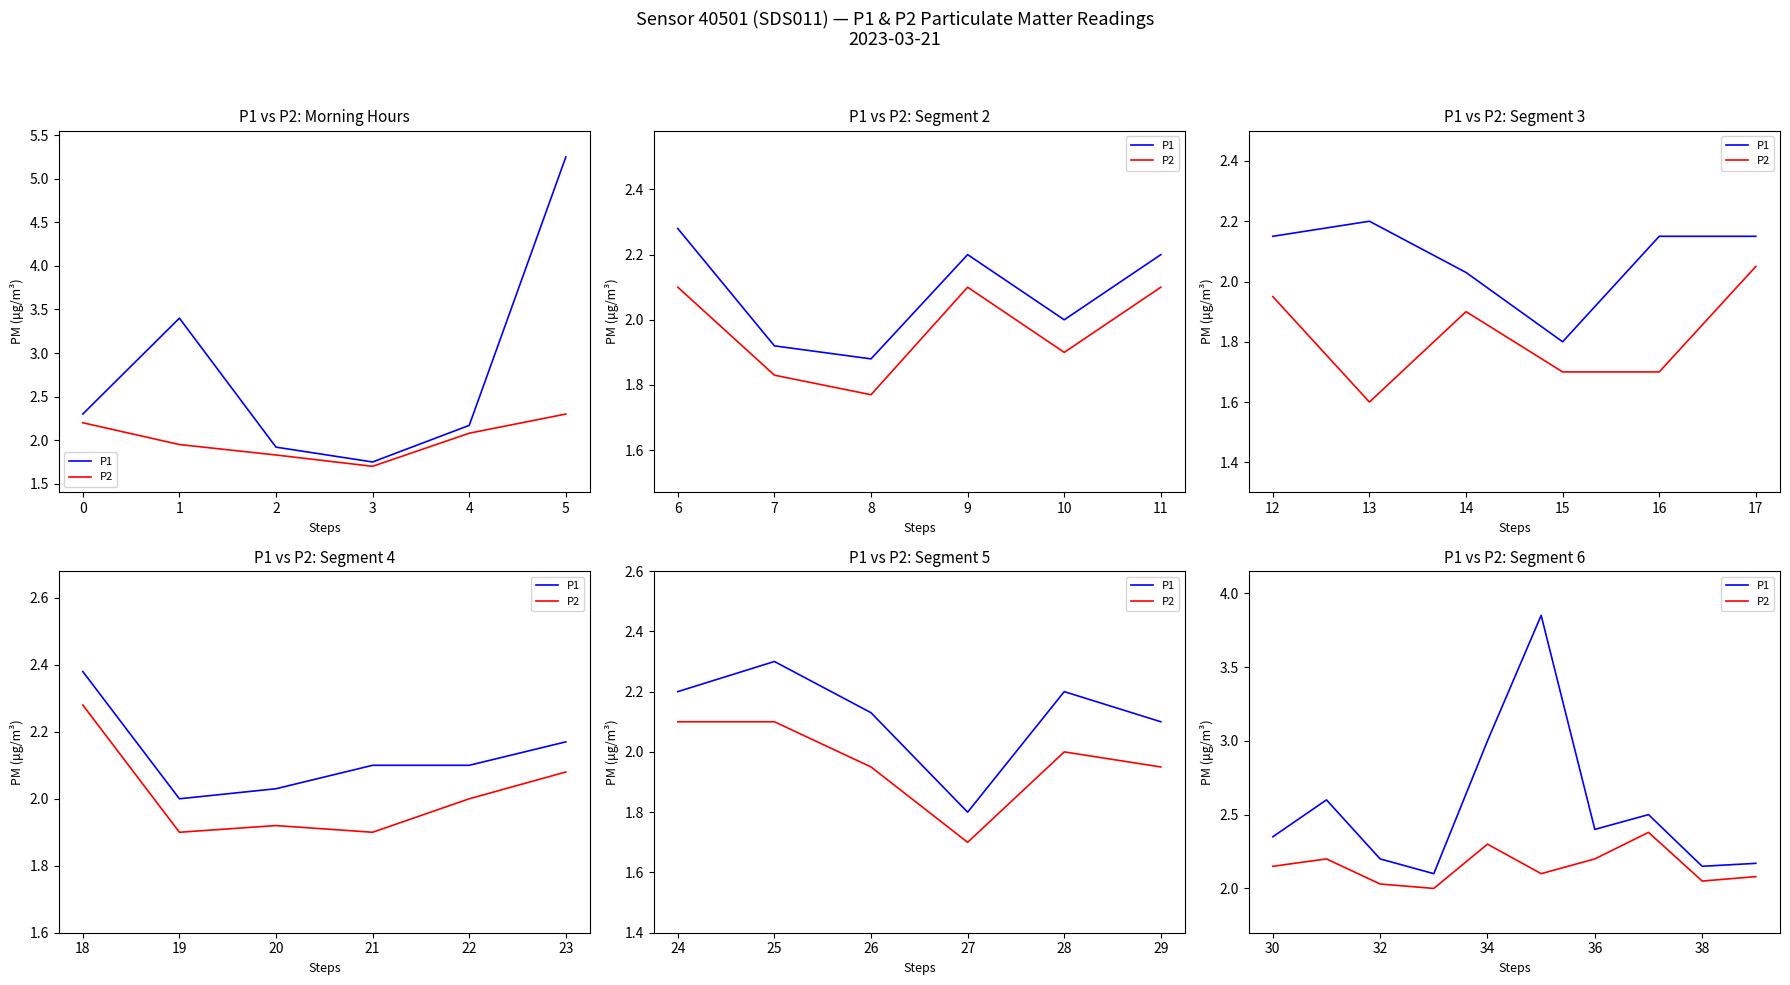

What is the value of the P1 point at the 2nd from the left?

2.6